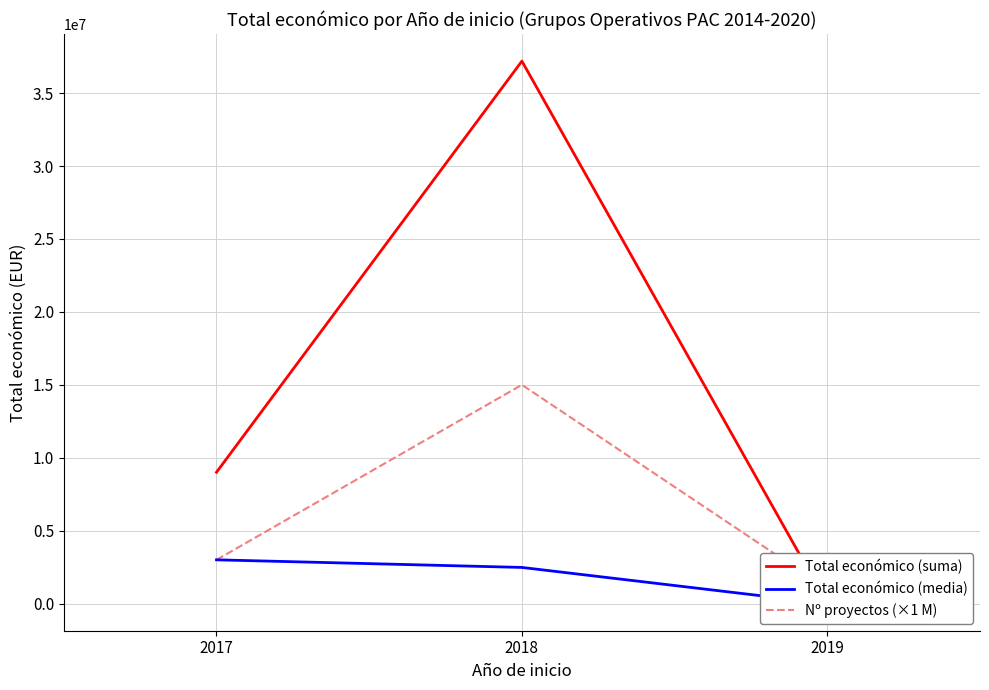

What is the total value across all series at 2017?

15006961